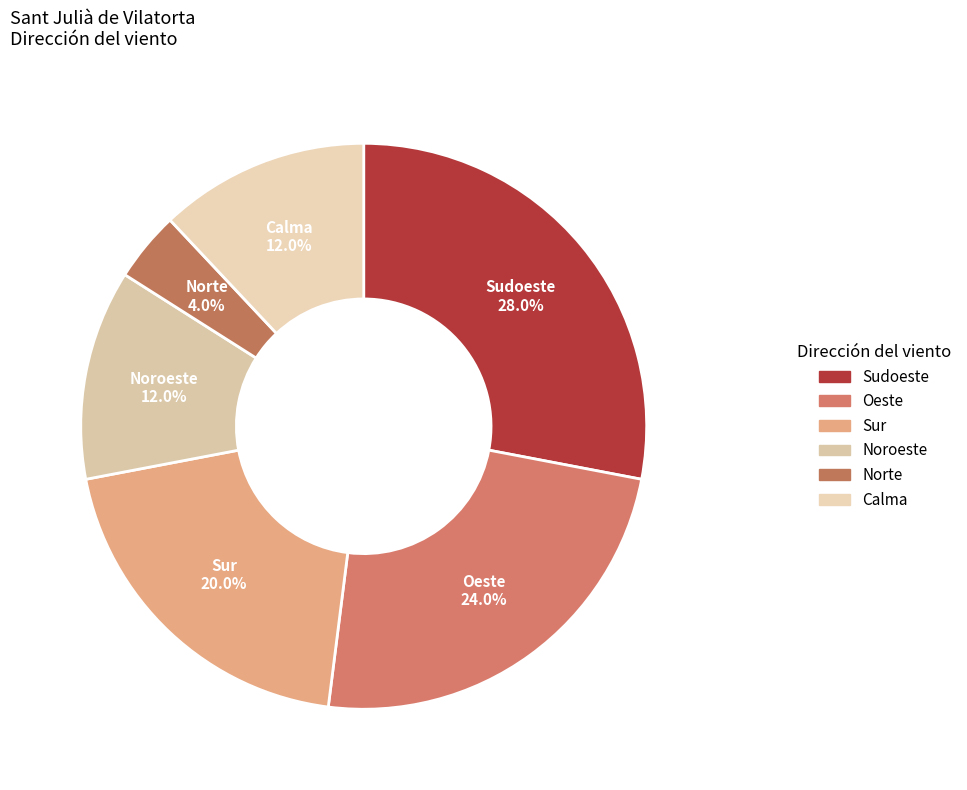

Is it true that Noroeste is 2% of the pie?

False